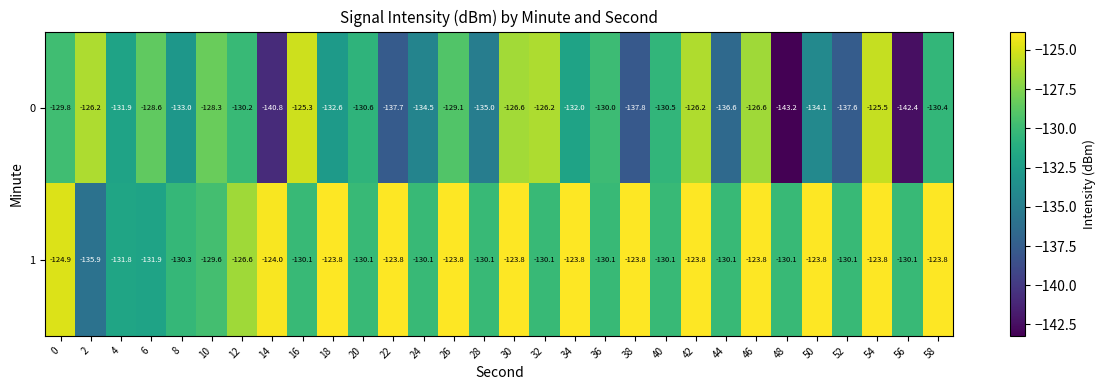

At 30, list the series in order from largest to smallest.

1, 0